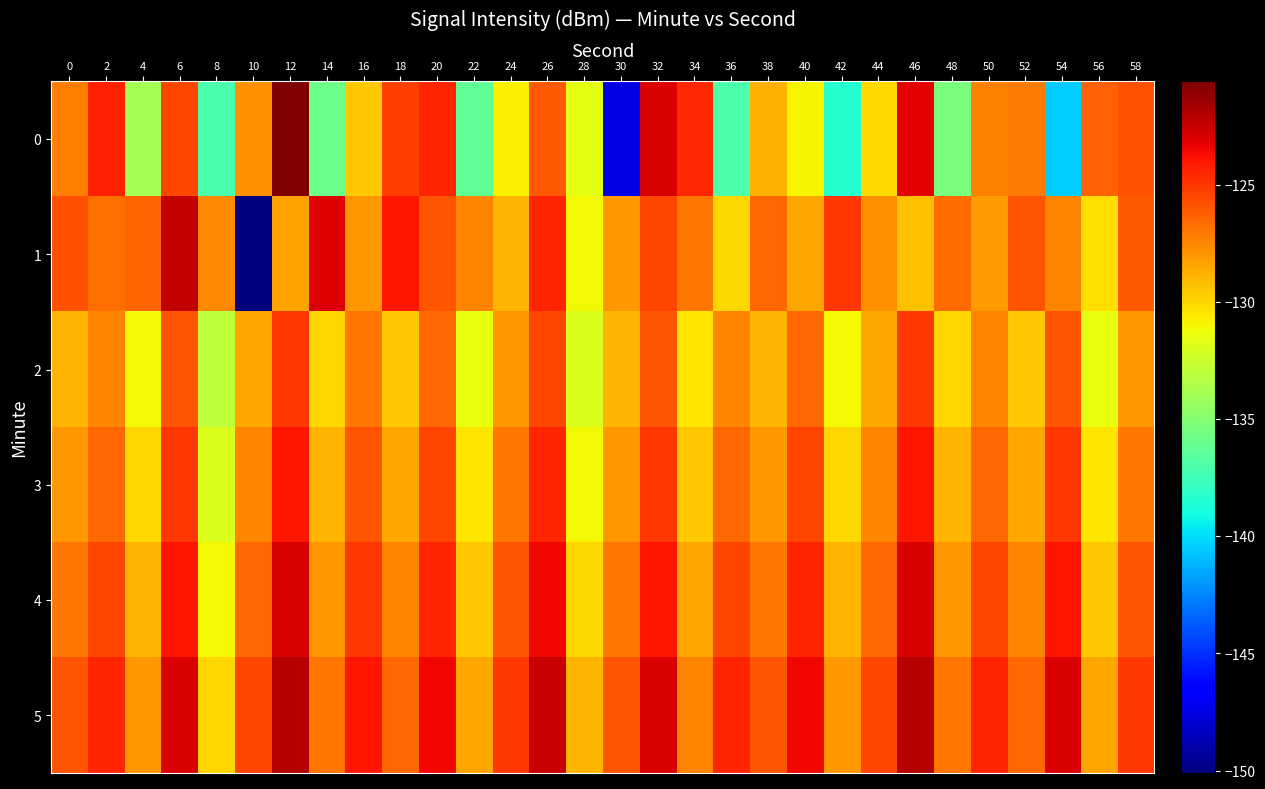

Between 18 and 38, which is larger?

18